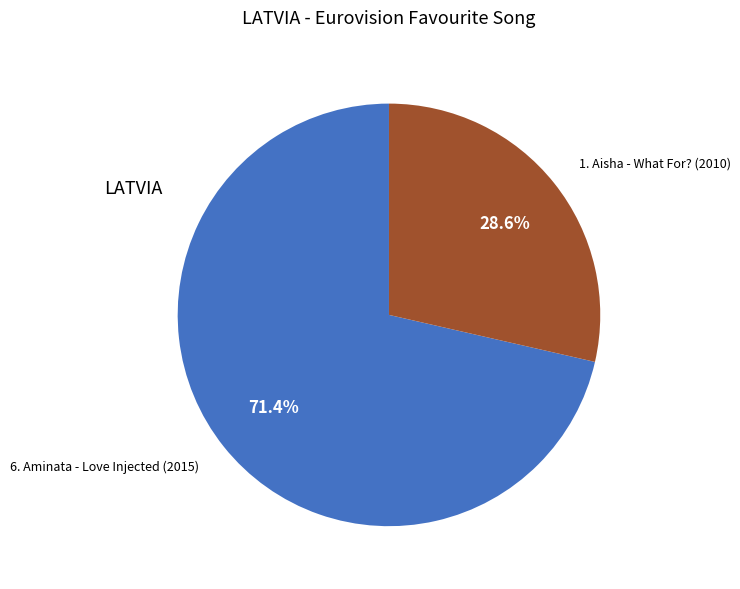

What percentage is NOT represented by 1. Aisha - What For? (2010)?

71.4%